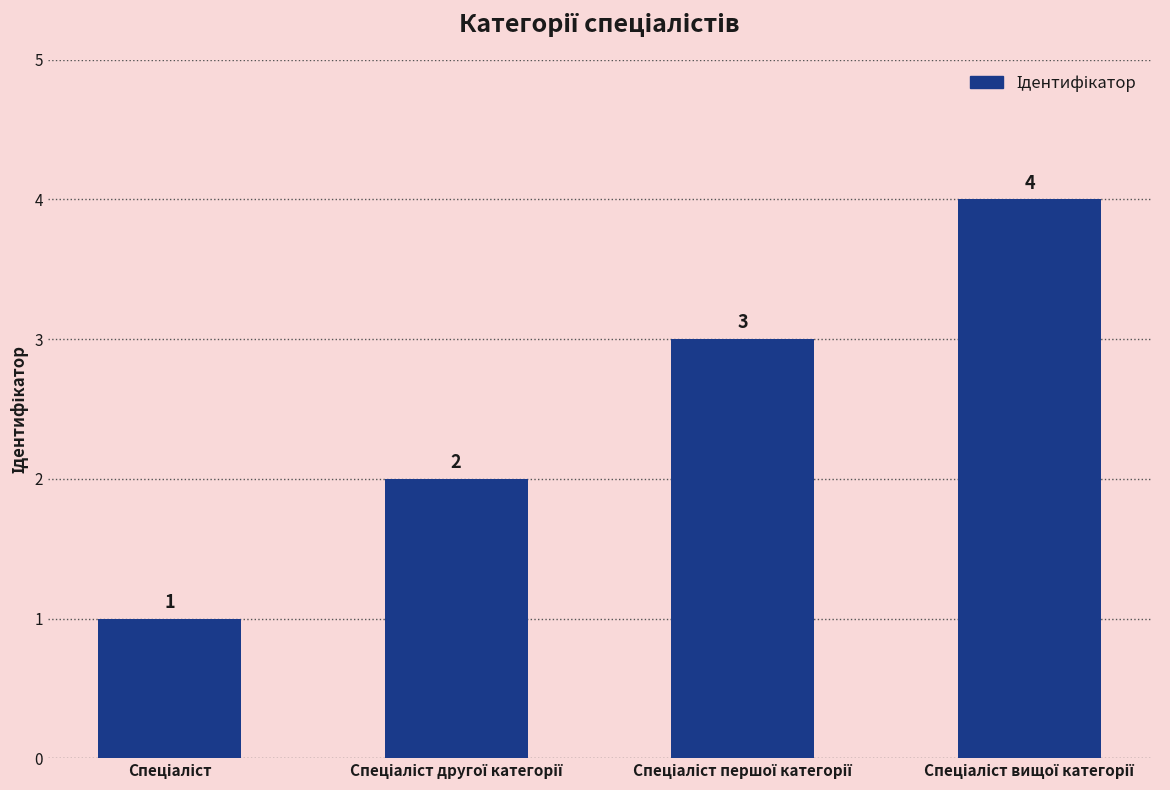

Count the number of data series in this chart.

1